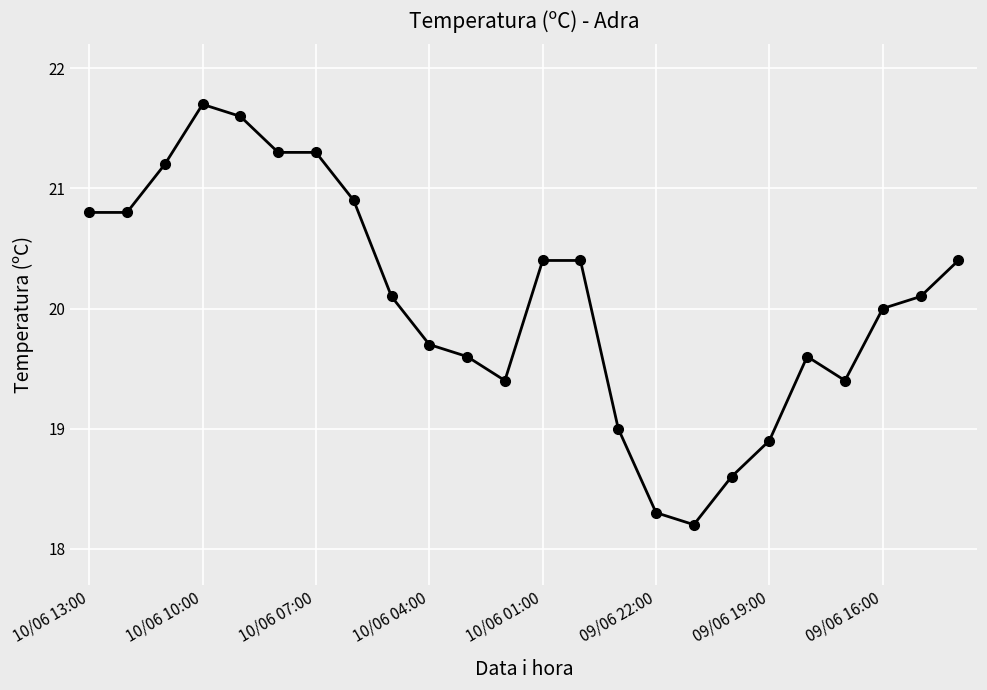

What is the value of the 10th point from the left?

19.7